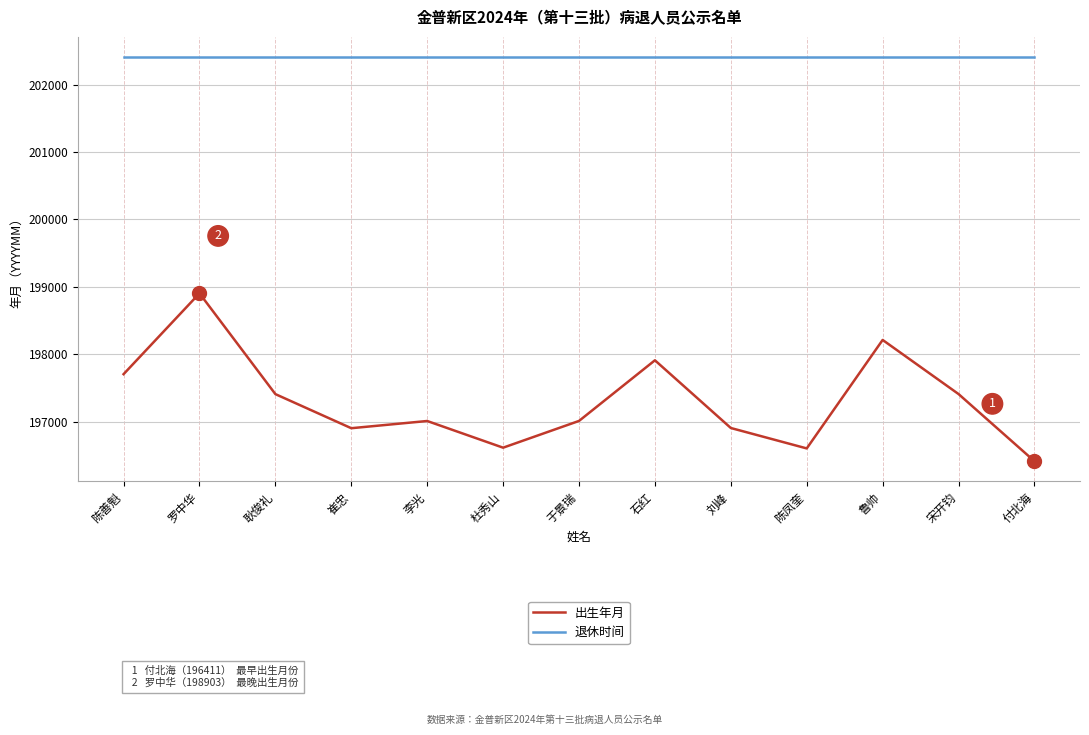

What is the greatest value displayed?

202409